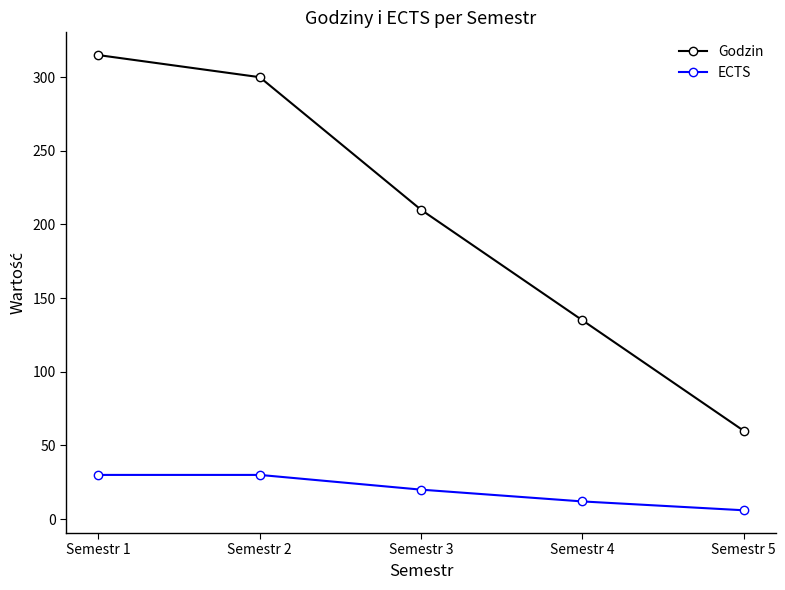

What is the maximum value shown in the chart?

315